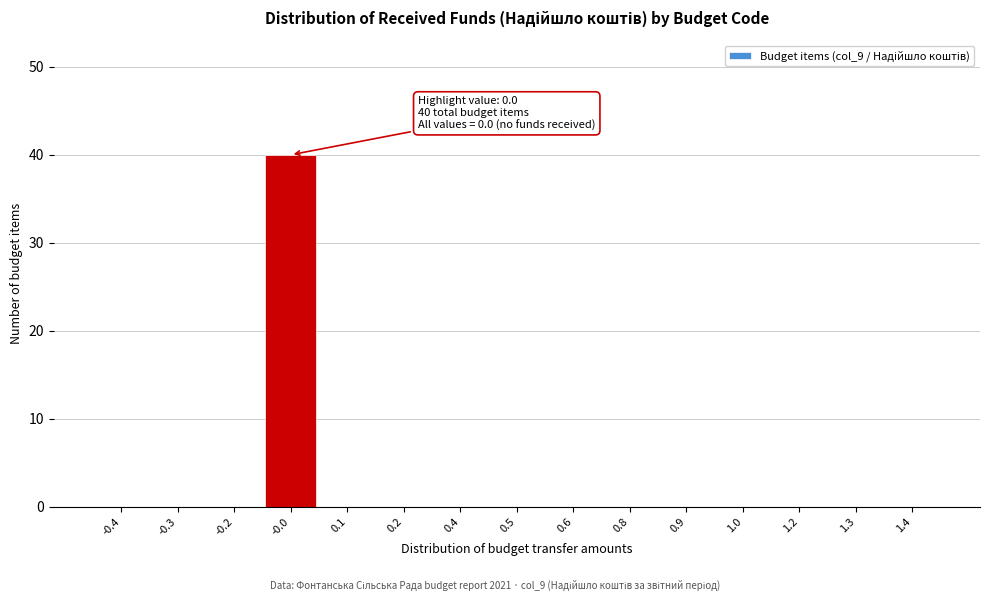

Reading left to right, extract all data points from this chart.

-0.4=0	-0.3=0	-0.2=0	-0.0=40	0.1=0	0.2=0	0.4=0	0.5=0	0.6=0	0.8=0	0.9=0	1.0=0	1.2=0	1.3=0	1.4=0